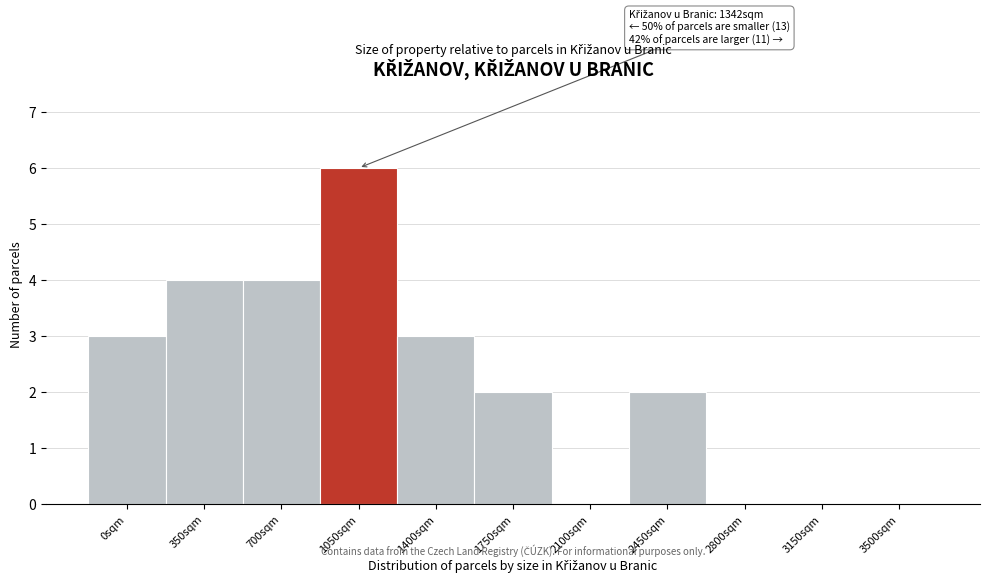

Reading right to left, transcribe all the data shown in this chart.

3500sqm=0	3150sqm=0	2800sqm=0	2450sqm=2	2100sqm=0	1750sqm=2	1400sqm=3	1050sqm=6	700sqm=4	350sqm=4	0sqm=3